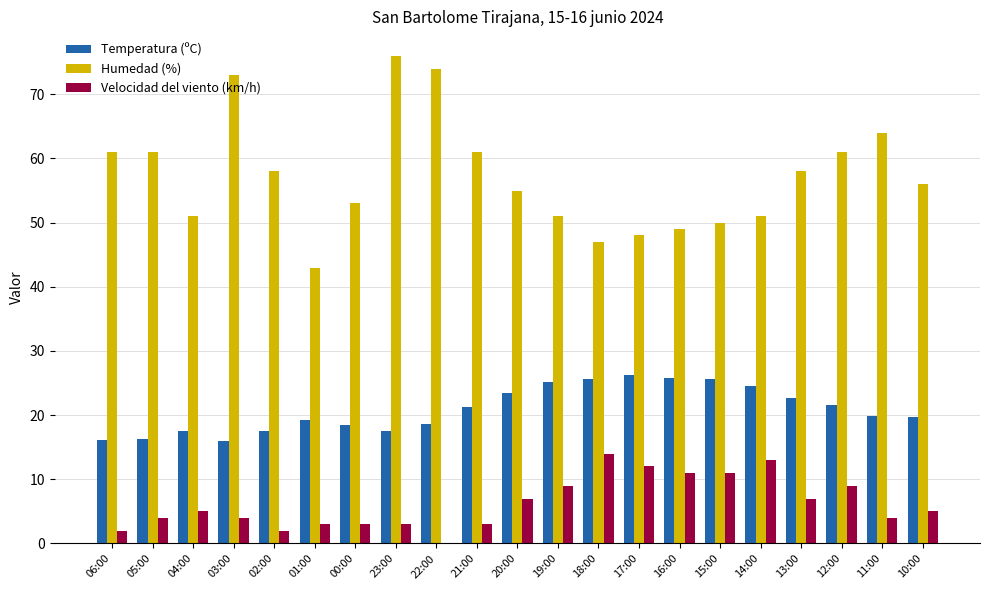

Is the value of Temperatura (ºC) at 11:00 greater than the value of Humedad (%) at 11:00?

No